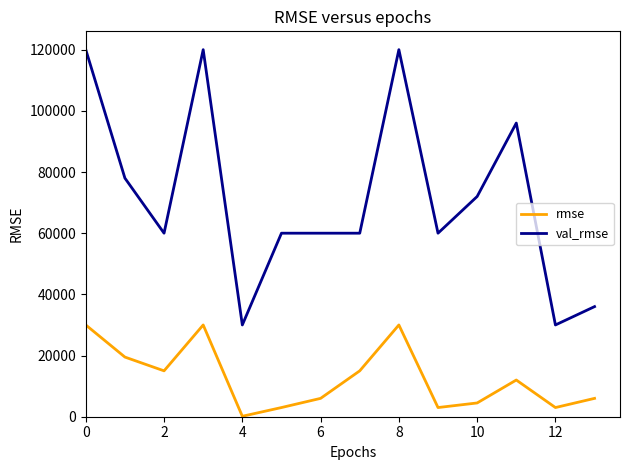

What is the lowest value of the val_rmse series?

30000